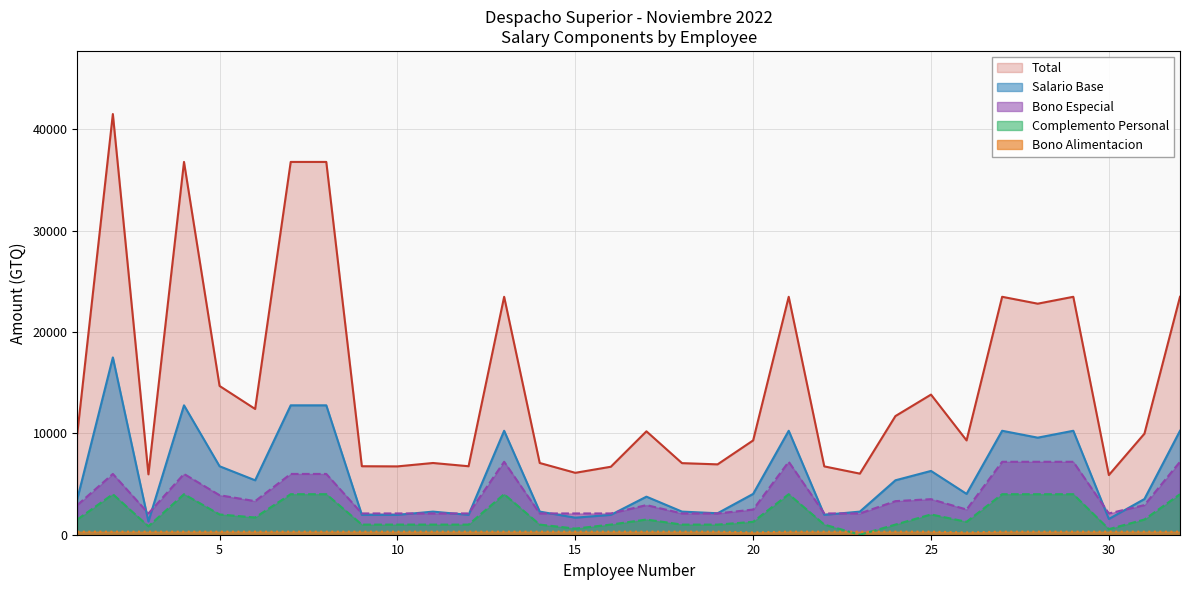

List the series in order of their peak value, highest first.

Total, Salario Base, Bono Especial, Complemento Personal, Bono Alimentacion